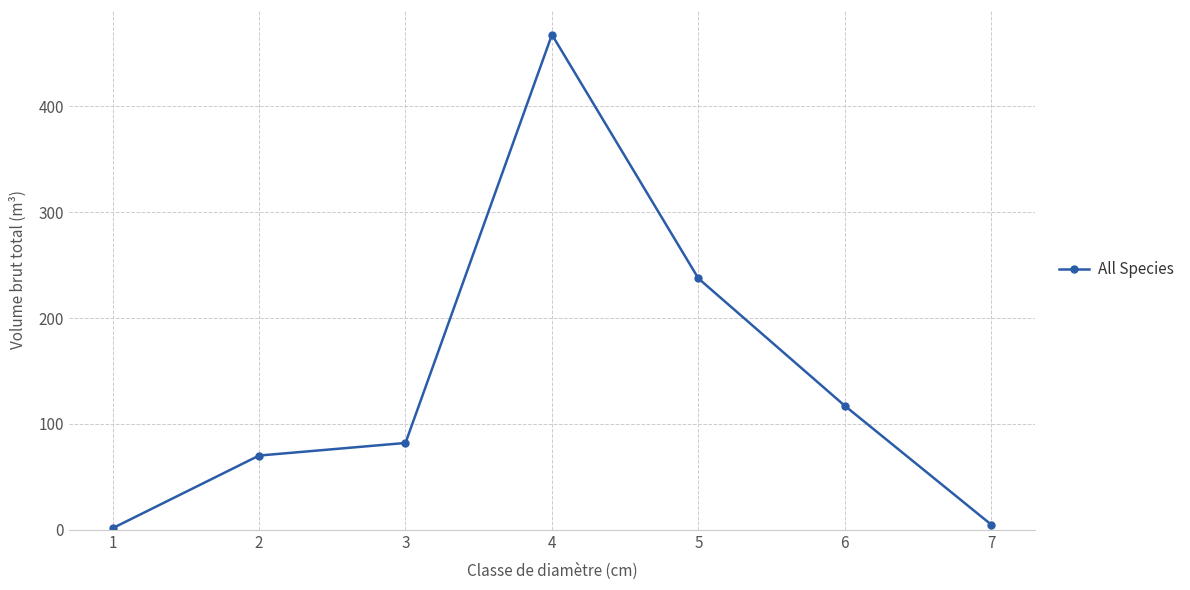

What is the difference between the values at 5 and 2?

167.3